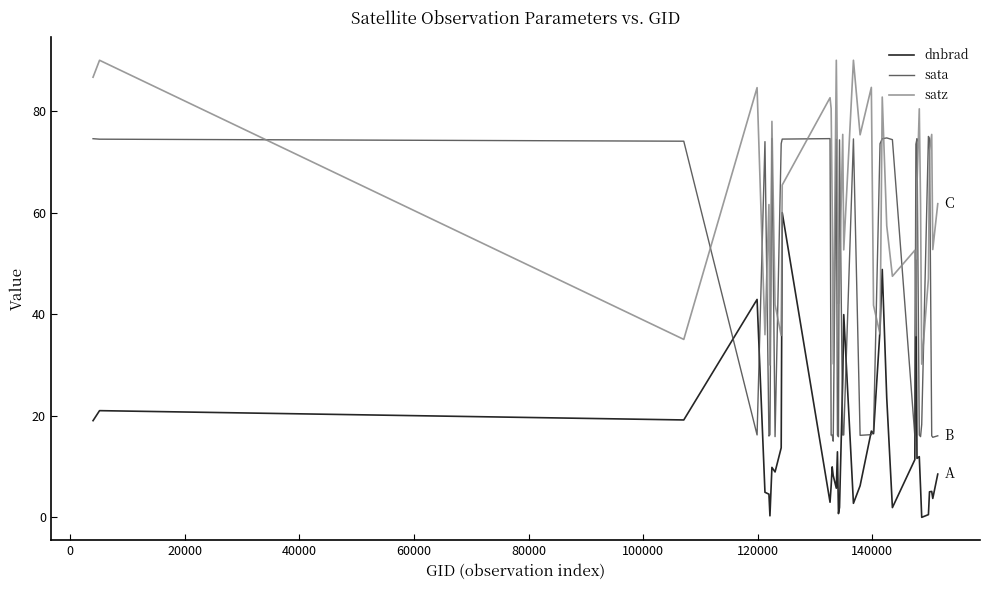

Which series ends up on top after the final intersection of satz and sata?

satz